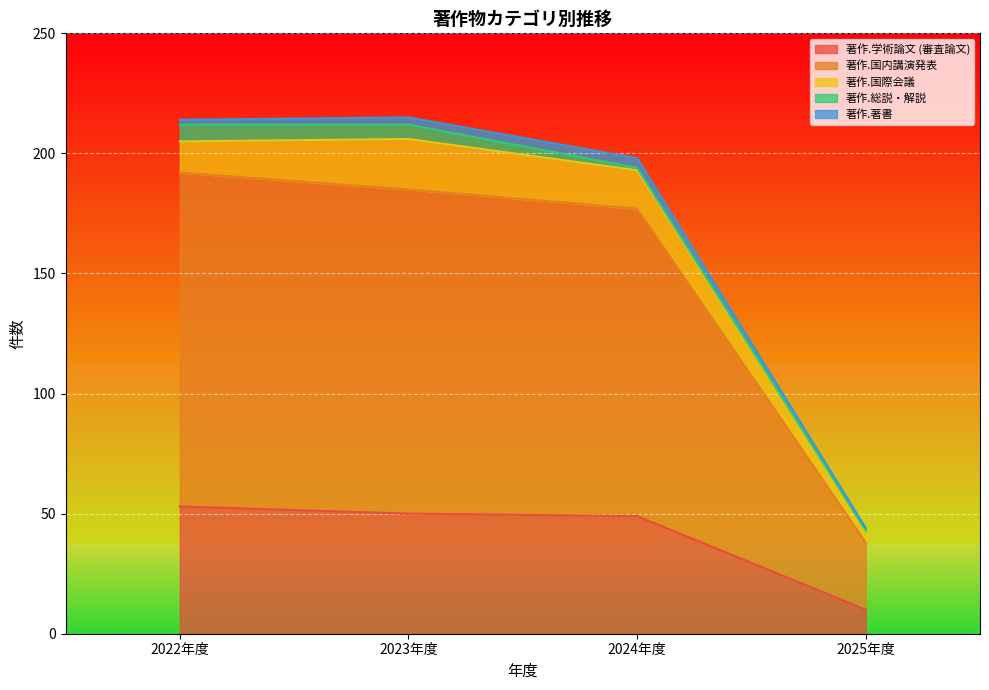

At which label is 著作.総説・解説 closest to 3?

2024年度